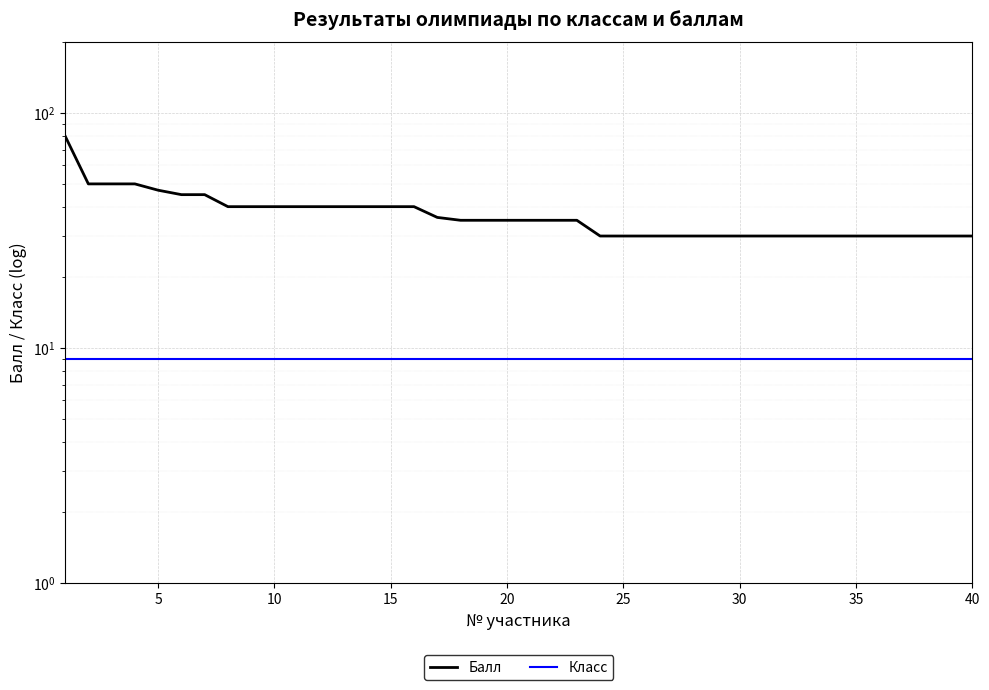

The value of Класс at 30 is 9. True or false?

True